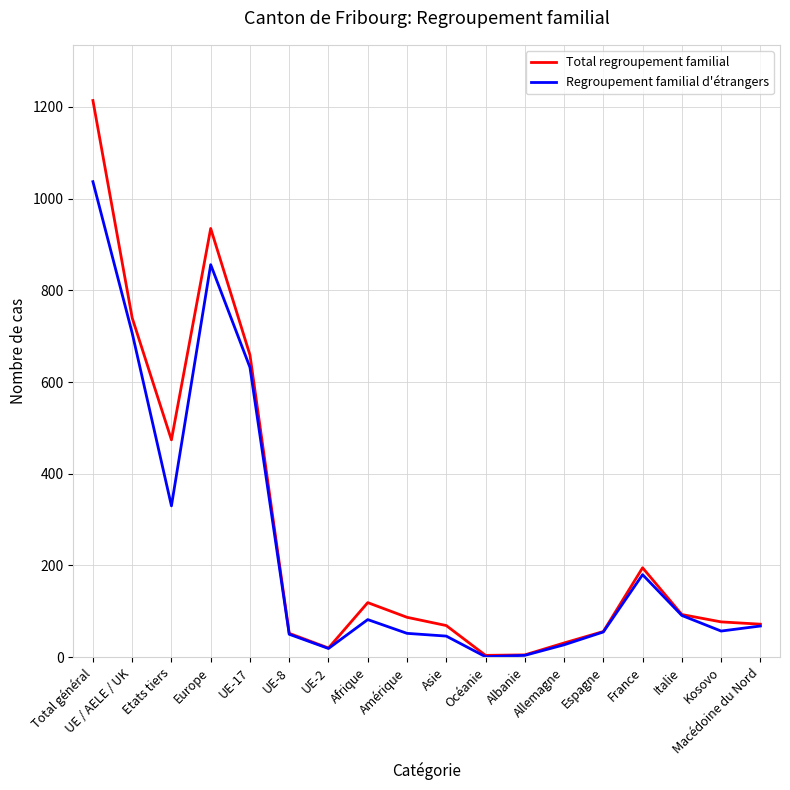

What is the greatest value displayed?

1214